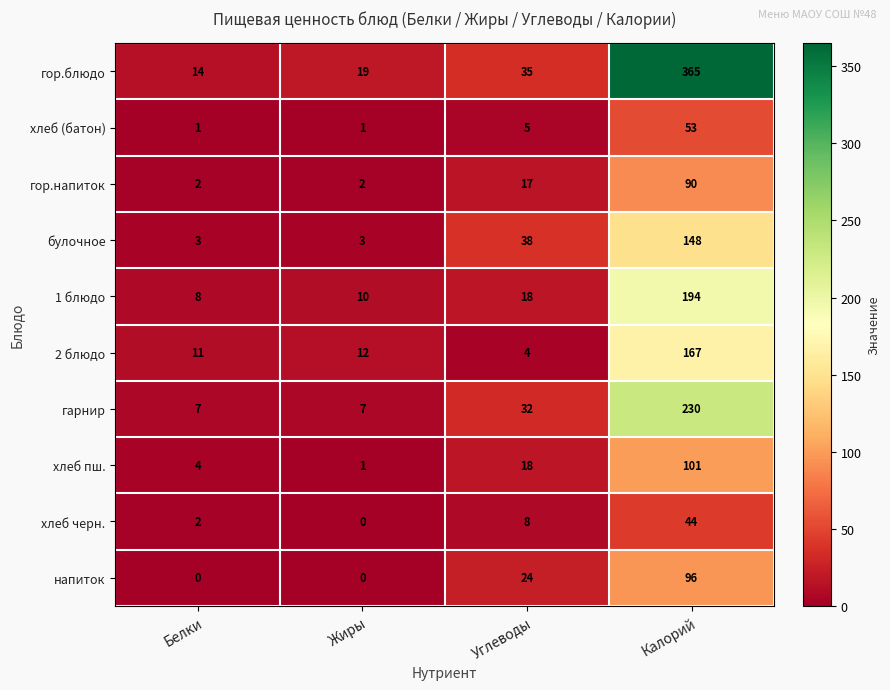

List the series in order of their peak value, lowest first.

хлеб черн., хлеб (батон), гор.напиток, напиток, хлеб пш., булочное, 2 блюдо, 1 блюдо, гарнир, гор.блюдо